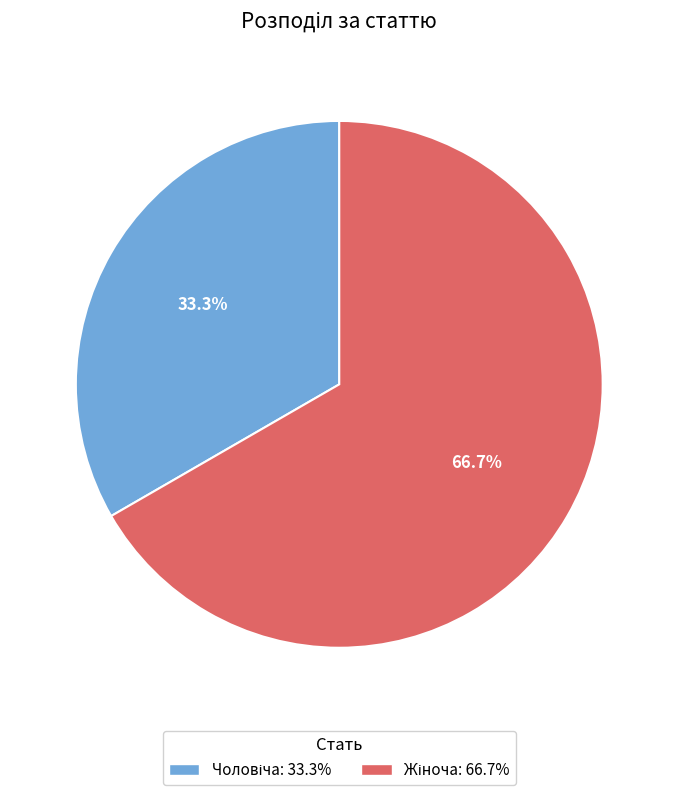

Is there any slice that represents more than half of the pie?

Yes